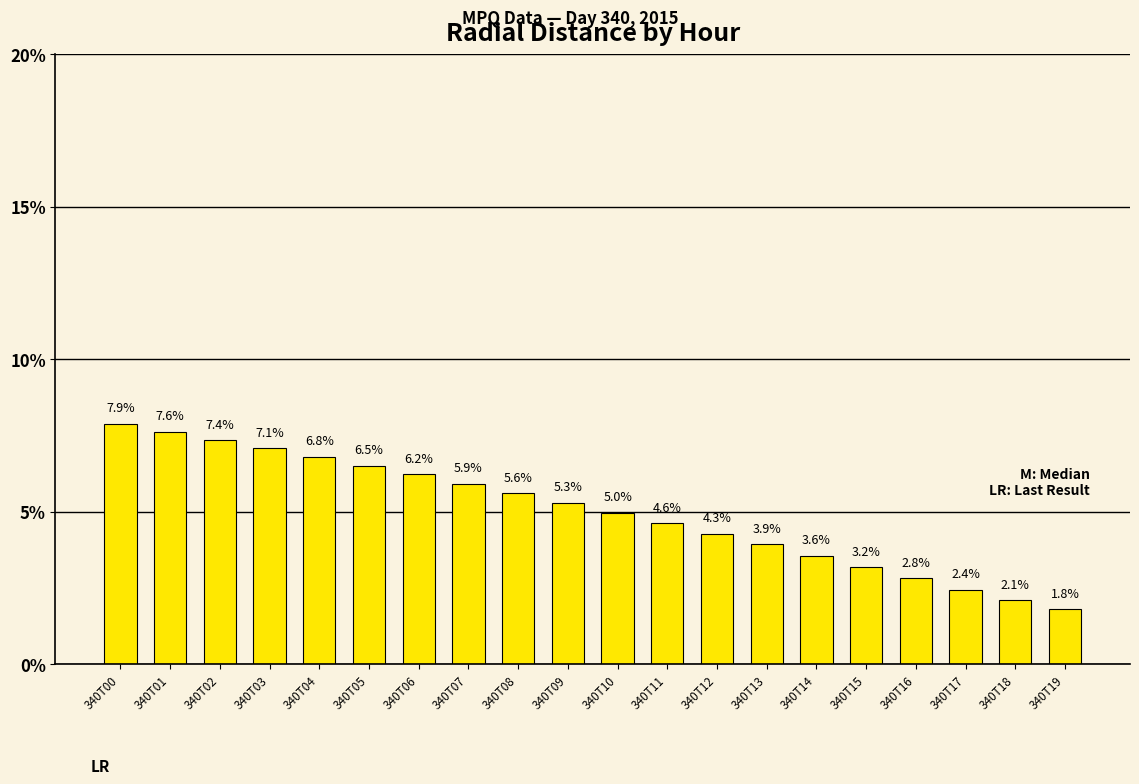

Which has a higher value, 340T05 or 340T00?

340T00